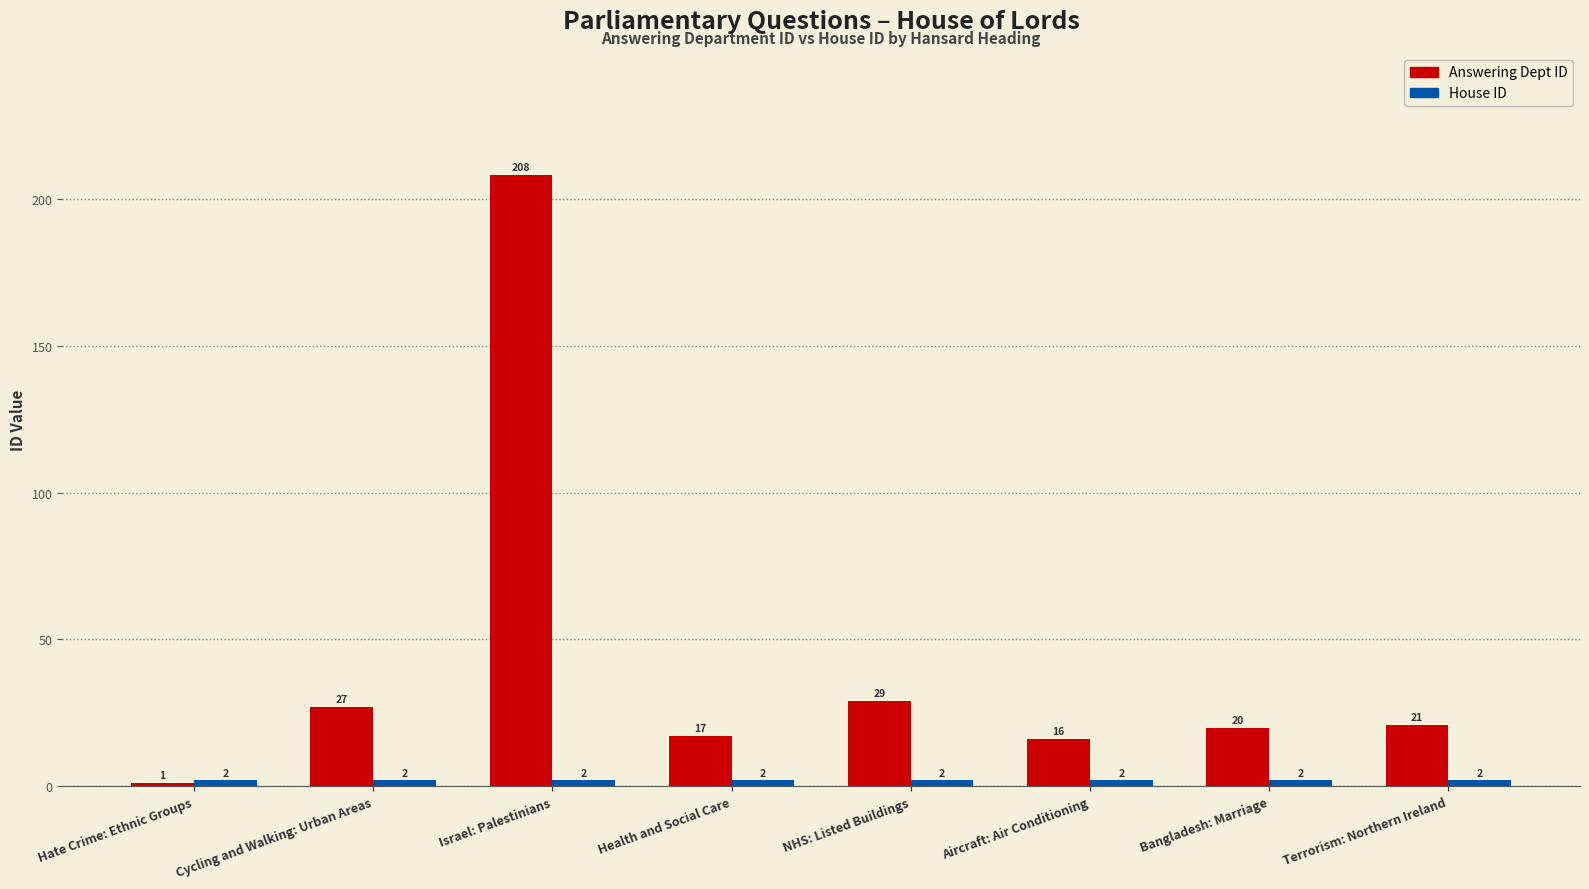

At which label does Answering Dept ID reach its minimum?

Hate Crime: Ethnic Groups